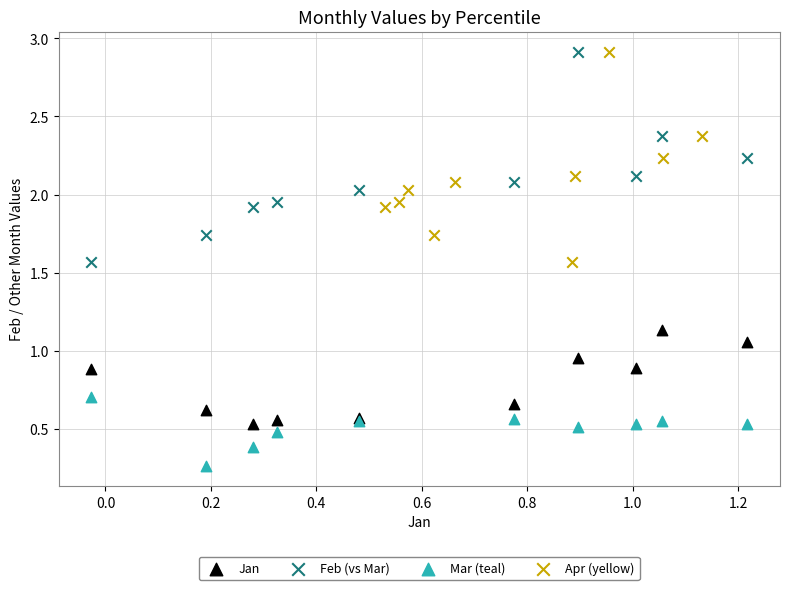

Which series reaches the minimum Y coordinate?

Mar (teal)